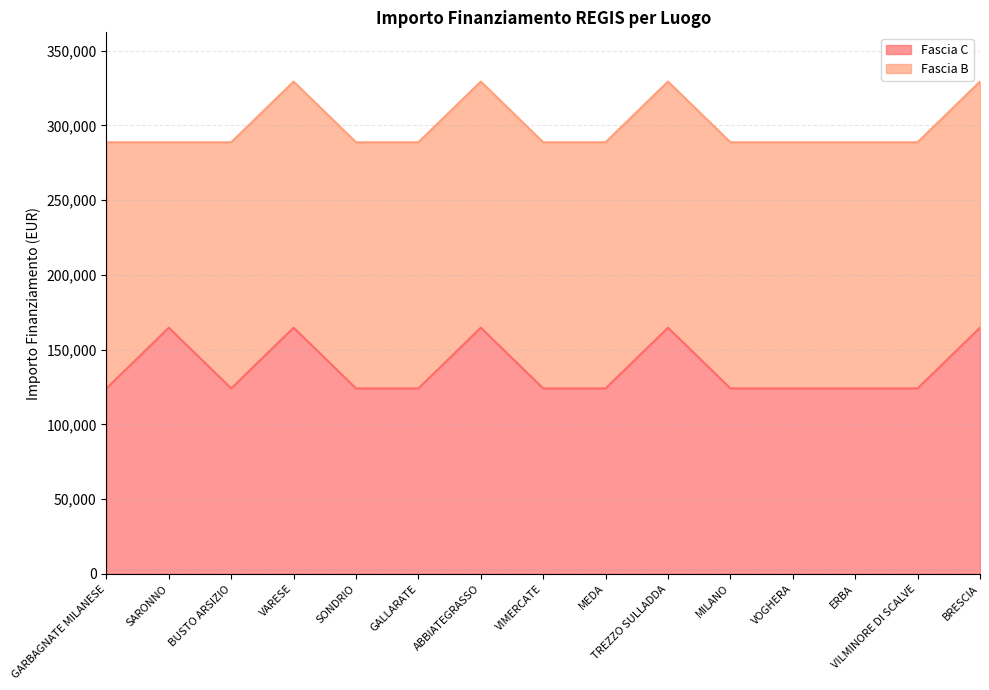

True or false: the data shows 50670.1 at VIMERCATE.

False